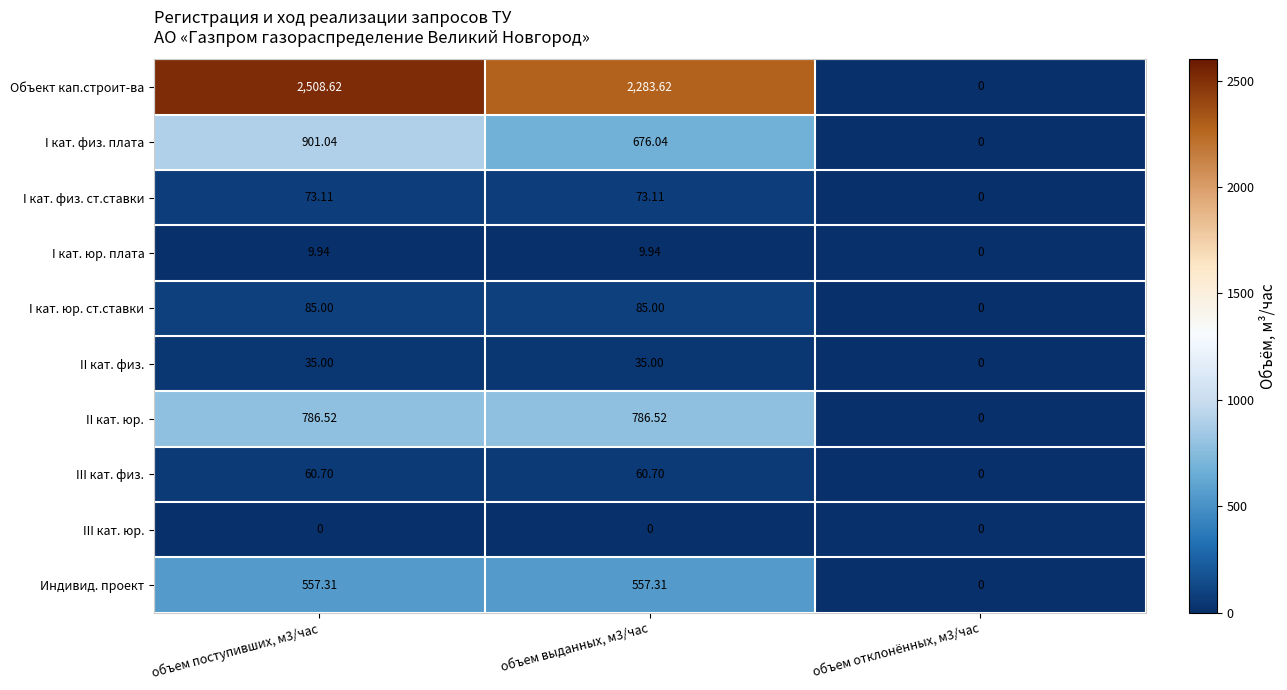

How many categories are shown in the chart?

3